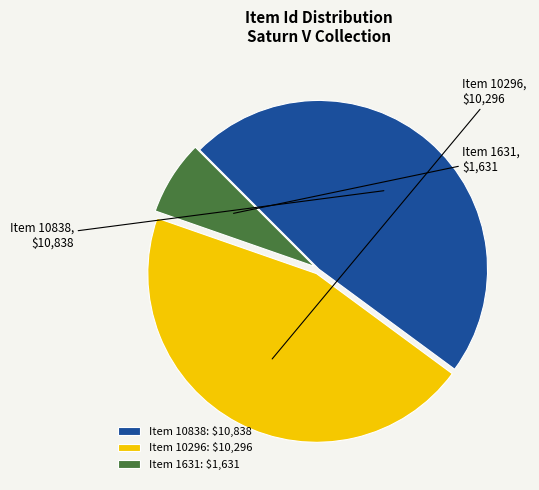

Does Item 1631 represent more than half of the total?

No